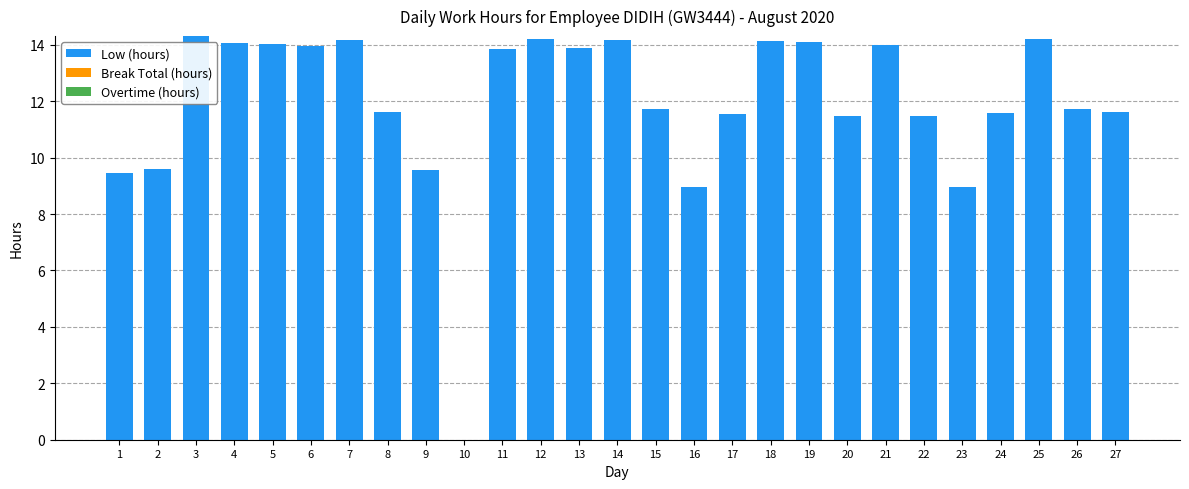

Is it true that the value at 16 is 15.3?

False